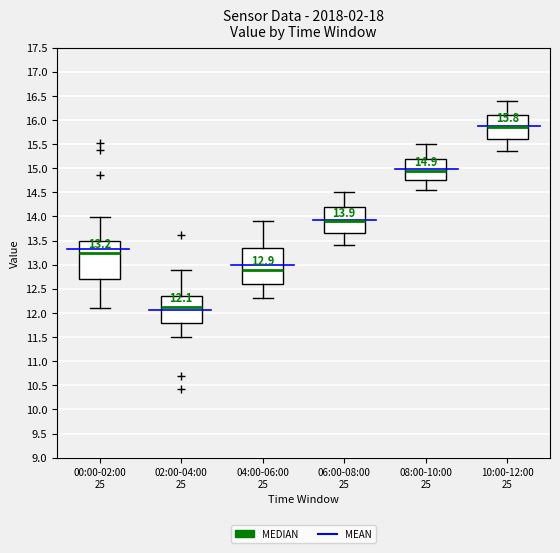

Which box's median line is the lowest?

02:00-04:00 25